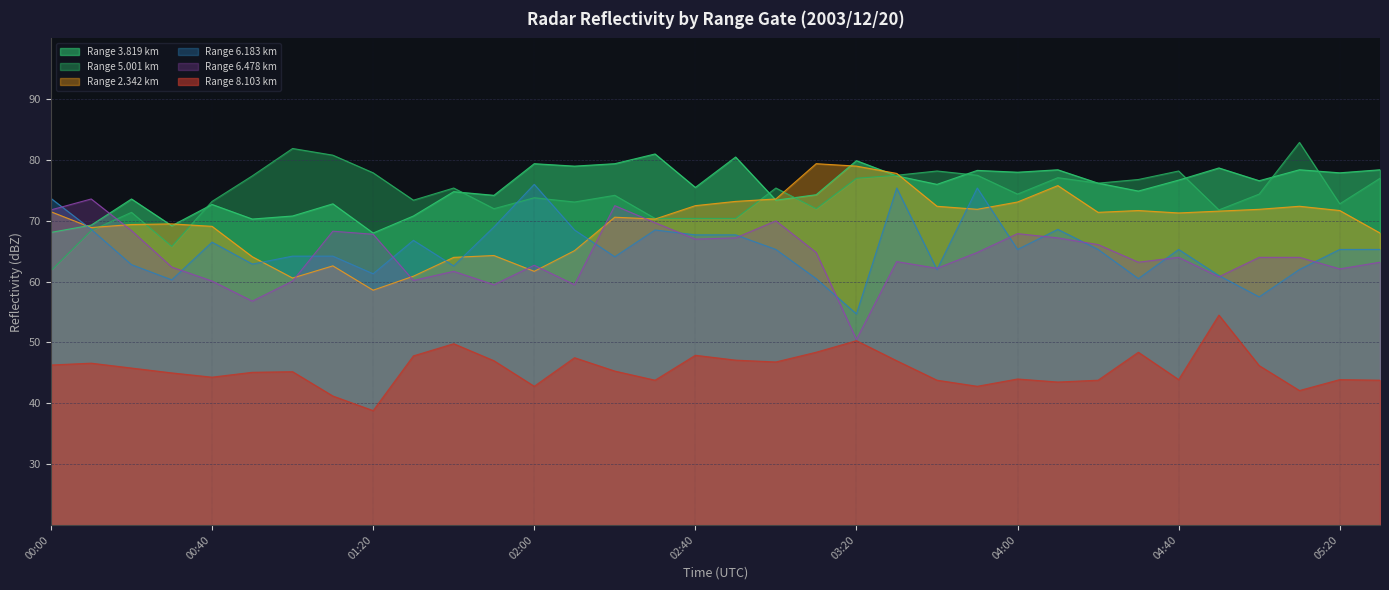

Does the chart have visible grid lines?

Yes